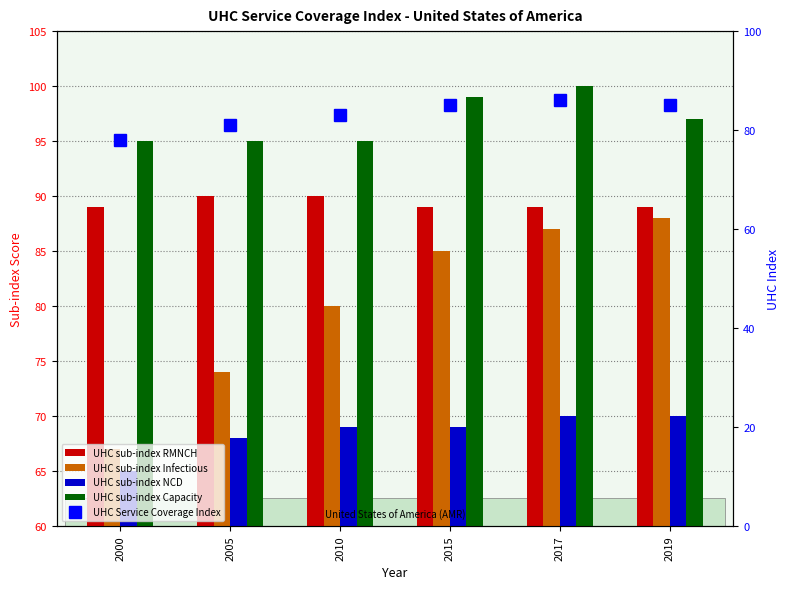

Where does the UHC sub-index Capacity series first go above 97?

2015